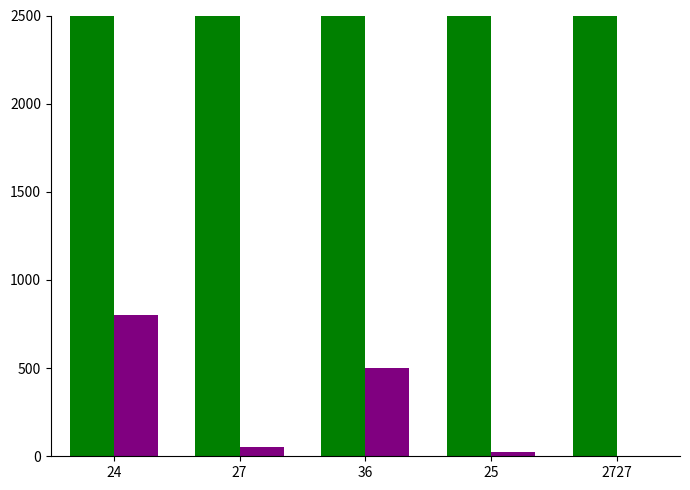

What is the greatest value displayed?

106542